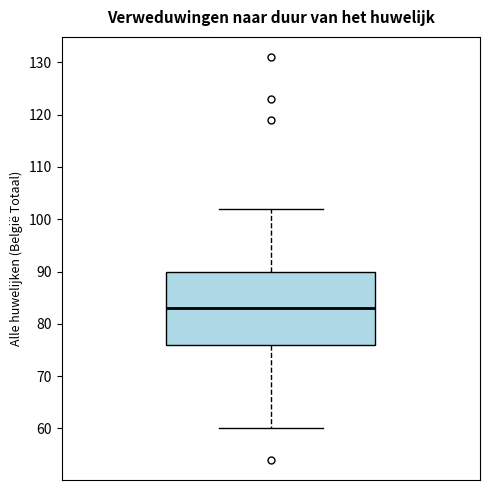

Read this box plot against the y-axis: the position of the median line, the range covered by the box, and the ends of both whiskers. The values are not printed on the chart, so give them approximately, as read against the axis.

median 83, box 76 to 90, whiskers 60 to 102